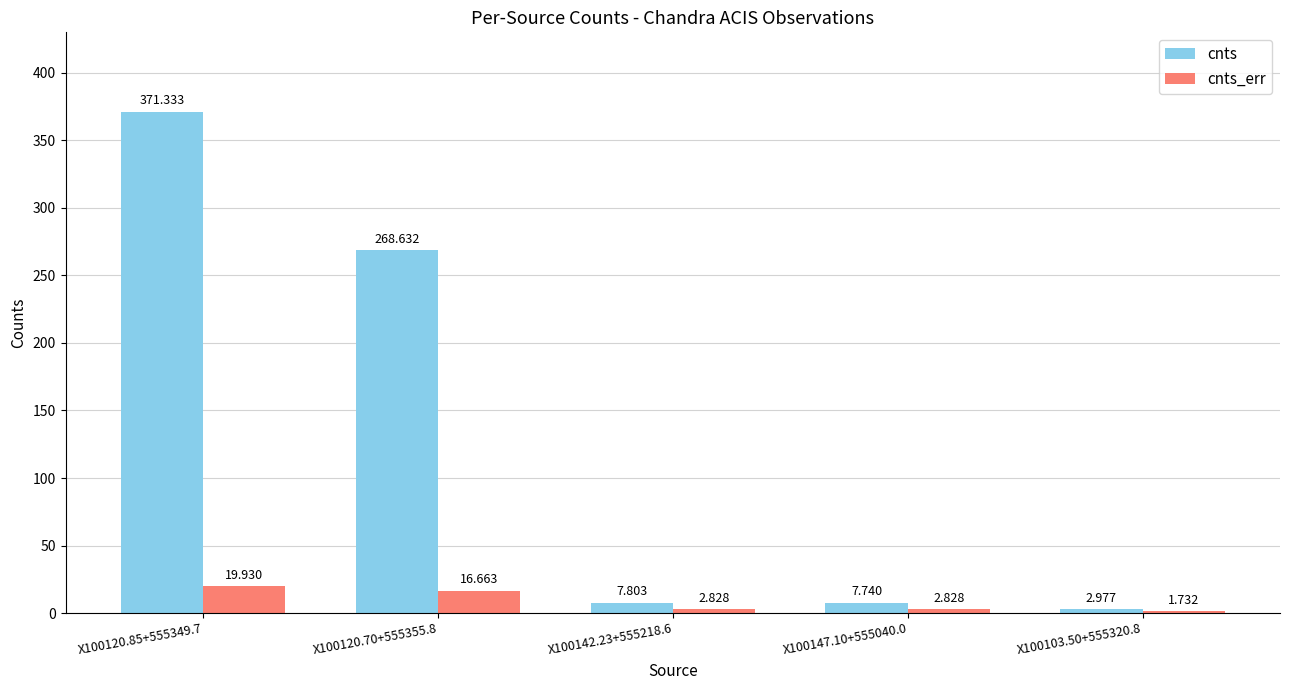

The value of cnts at X100142.23+555218.6 is 7.8. True or false?

True